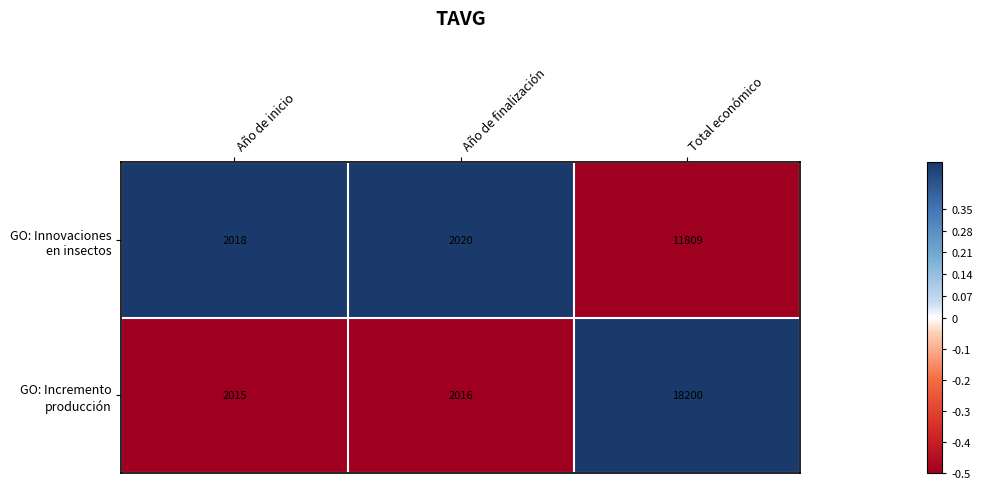

At which category does the chart reach its minimum across all series?

Año de inicio